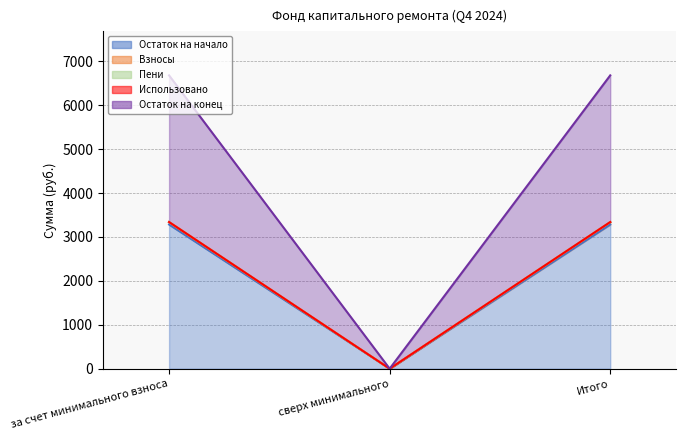

The Взносы series shows 4507.6 at за счет минимального взноса. True or false?

False